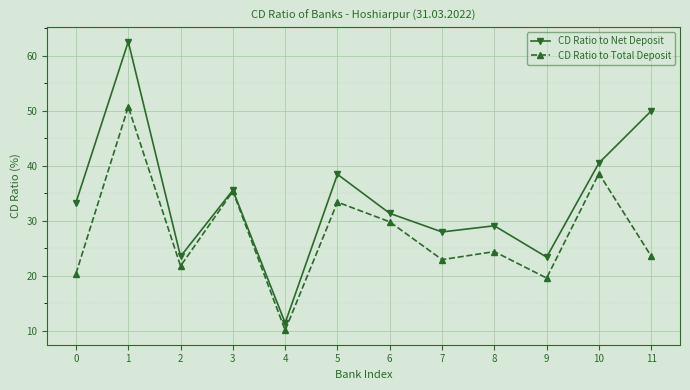

What are all the series names shown in the legend?

CD Ratio to Net Deposit, CD Ratio to Total Deposit